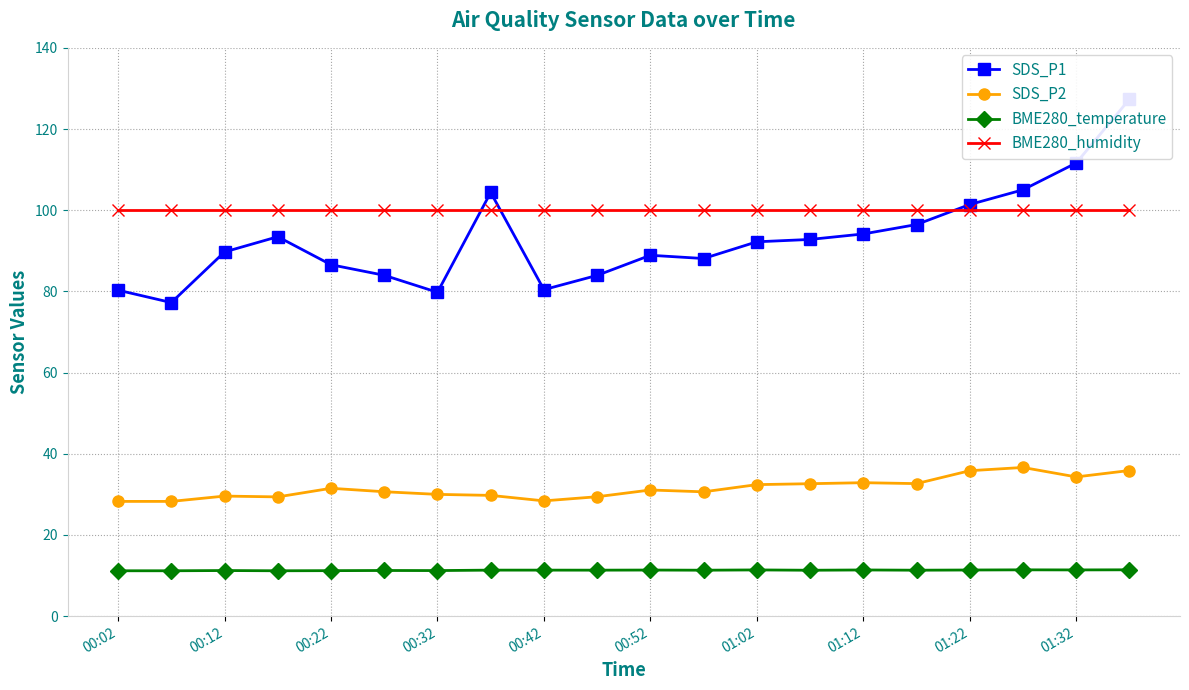

Reading left to right, list all the values displayed in this chart.

SDS_P1: 80.3	77.2	89.7	93.5	86.6	84.0	79.8	104.4	80.4	84.0	88.9	88.1	92.2	92.8	94.2	96.5	101.4	105.0	111.6	127.3
SDS_P2: 28.3	28.3	29.6	29.4	31.5	30.6	30.0	29.8	28.4	29.4	31.1	30.6	32.4	32.6	32.9	32.6	35.8	36.6	34.3	35.9
BME280_temperature: 11.2	11.2	11.2	11.2	11.2	11.2	11.2	11.3	11.3	11.3	11.4	11.3	11.4	11.3	11.4	11.3	11.4	11.4	11.4	11.4
BME280_humidity: 100.0	100.0	100.0	100.0	100.0	100.0	100.0	100.0	100.0	100.0	100.0	100.0	100.0	100.0	100.0	100.0	100.0	100.0	100.0	100.0